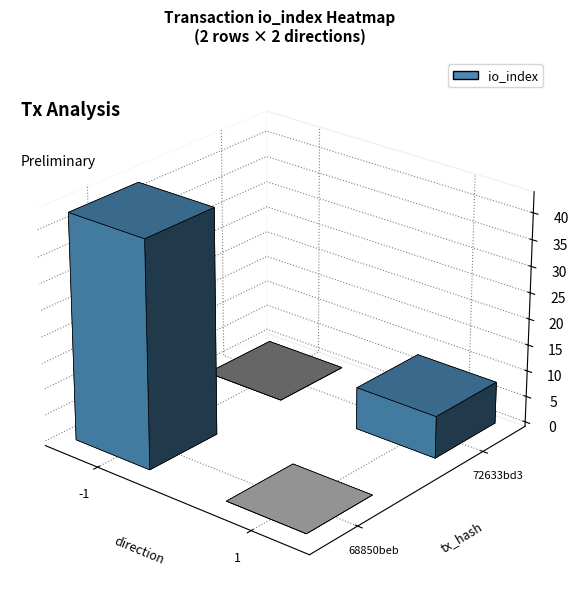

Is it true that 72633bd3313c04b1d86d1fc85ccb5ad51c17aeb equals 8 at io_index?

True